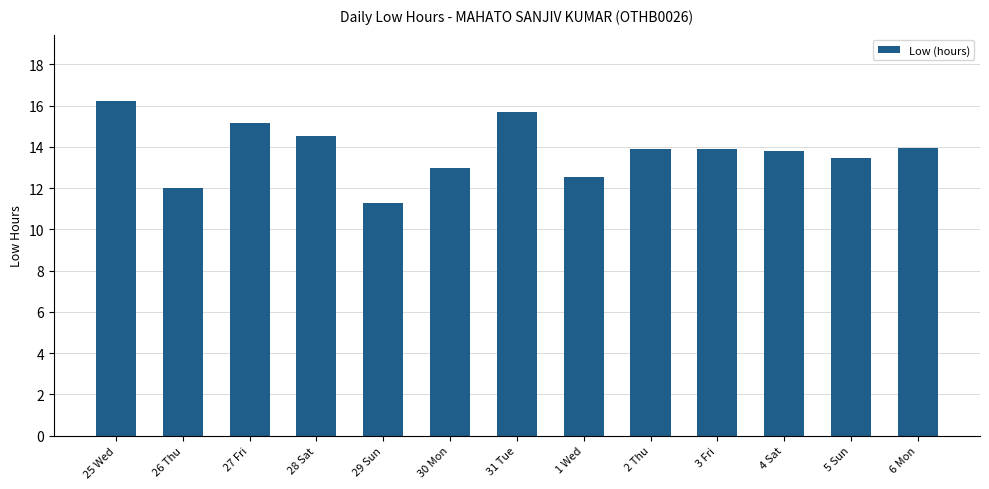

What is the maximum value shown in the chart?

16.2